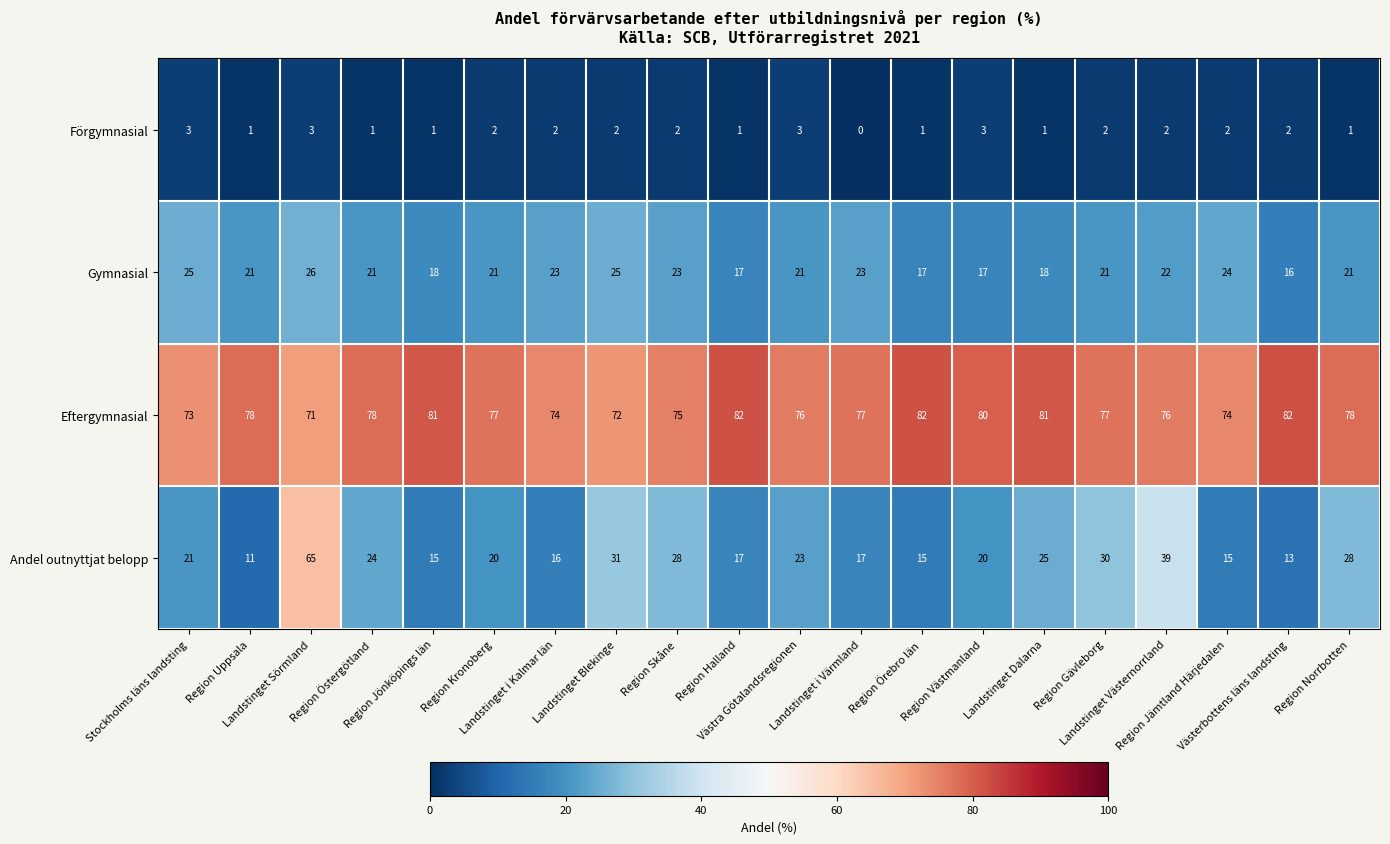

Rank the series by their maximum value, from lowest to highest.

Förgymnasial, Gymnasial, Andel outnyttjat belopp, Eftergymnasial